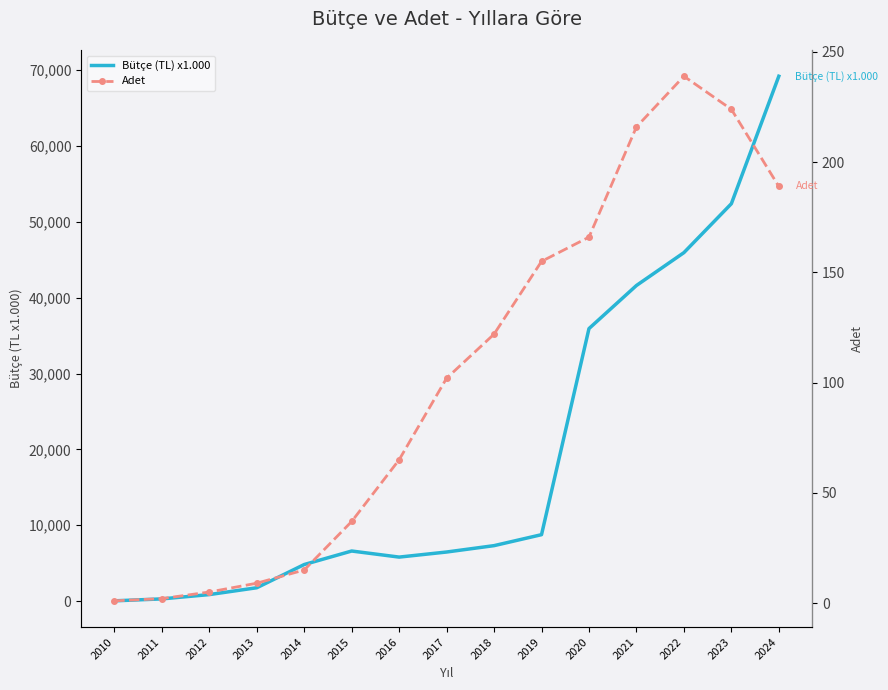

True or false: Bütçe (TL) x1.000 and Adet cross at least once.

False